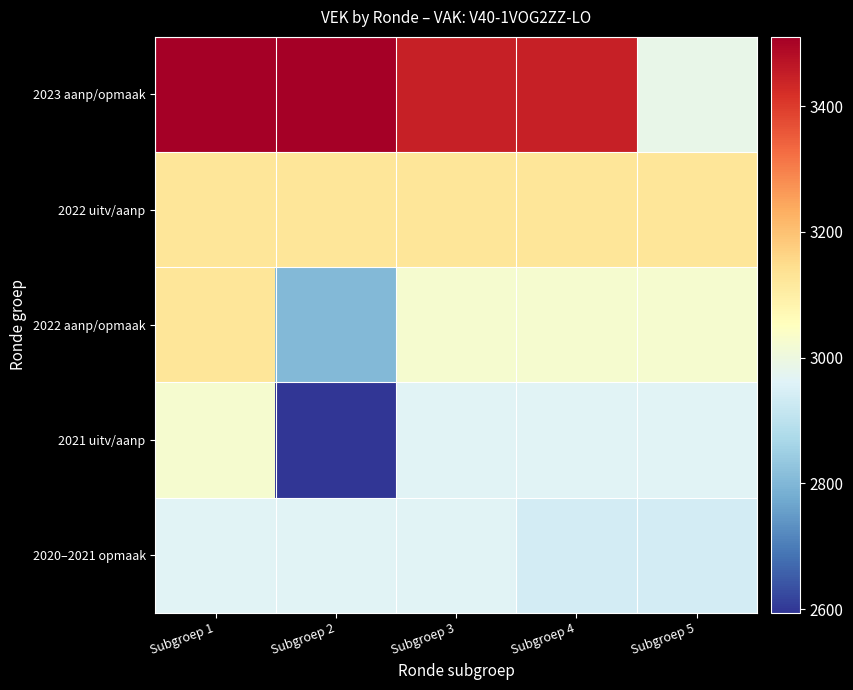

At Subgroep 5, list the series in order from smallest to largest.

2020–2021 opmaak, 2021 uitv/aanp, 2023 aanp/opmaak, 2022 aanp/opmaak, 2022 uitv/aanp